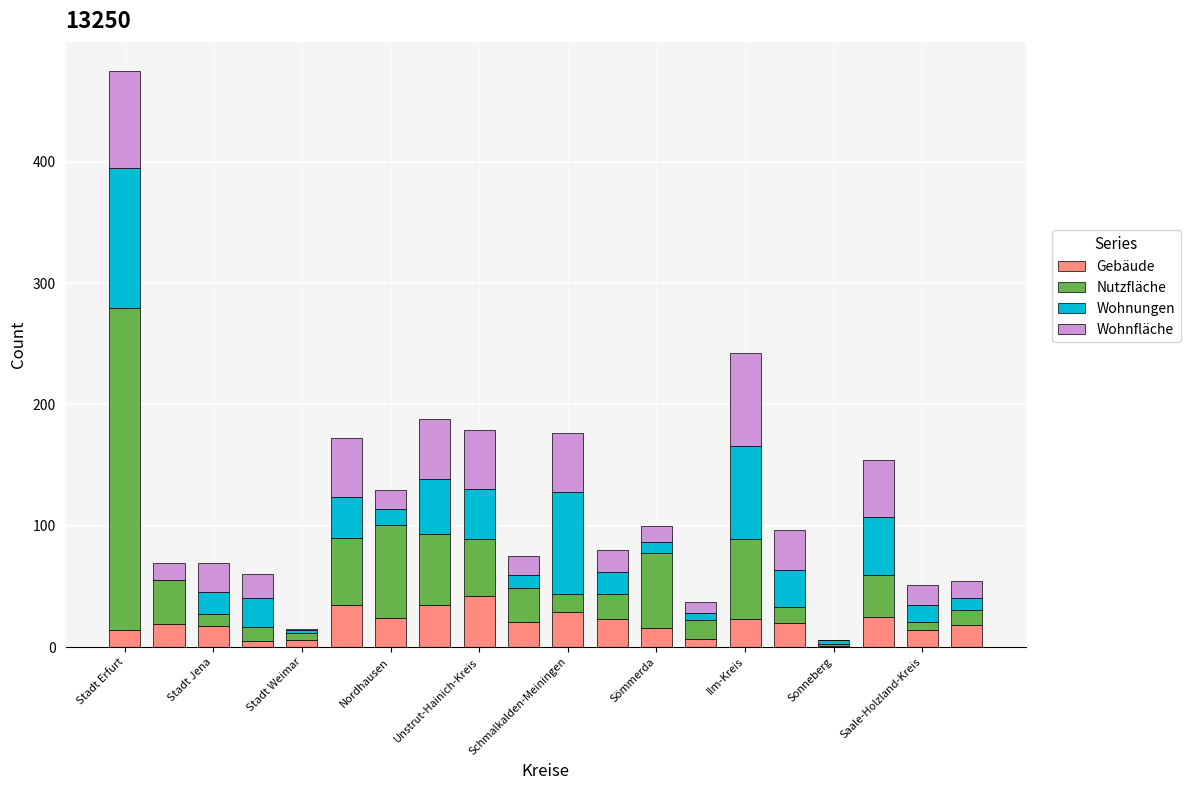

Are the bars horizontal?

No